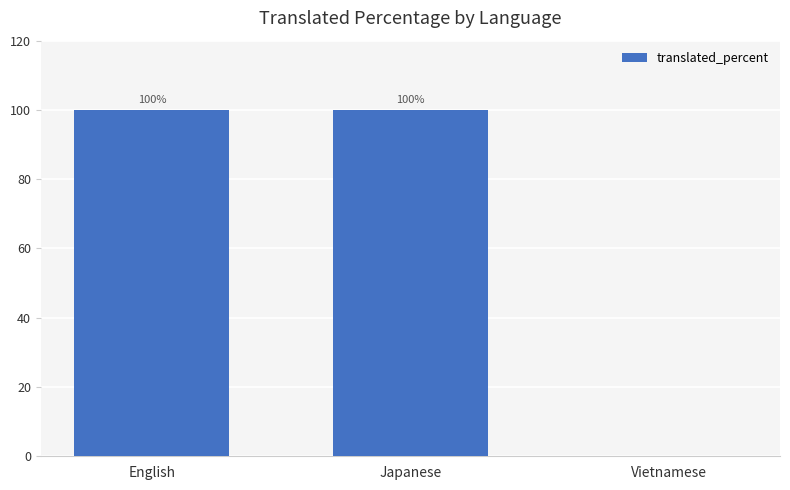

Is it true that the value at Japanese is 100?

True